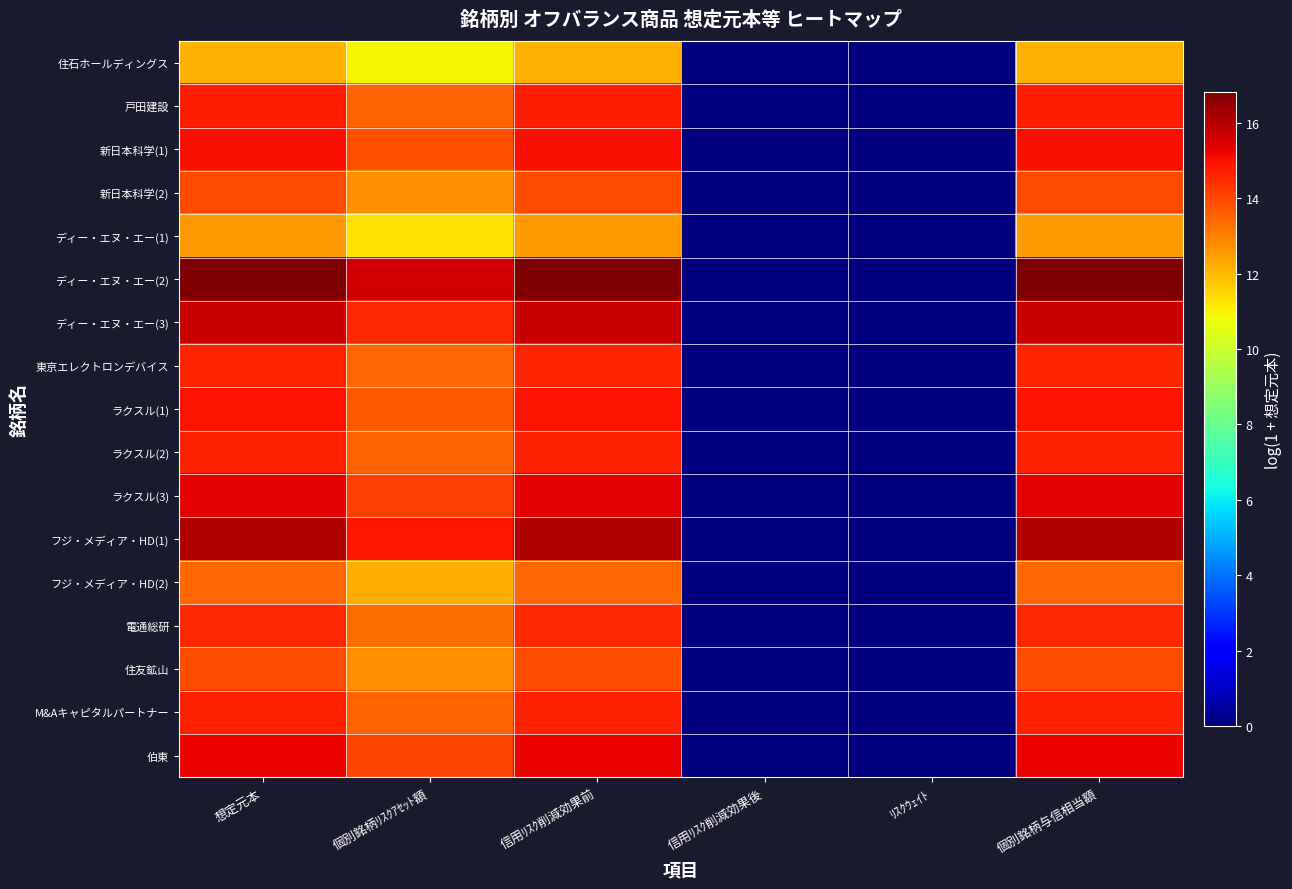

Reading left to right, what are all the values shown in this chart?

住石ホールディングス: 想定元本=12.1	個別銘柄ﾘｽｸｱｾｯﾄ額=10.9	信用ﾘｽｸ削減効果前=12.1	信用ﾘｽｸ削減効果後=0.0	ﾘｽｸｳｪｲﾄ=0.0	個別銘柄与信相当額=12.1
戸田建設: 想定元本=14.7	個別銘柄ﾘｽｸｱｾｯﾄ額=13.5	信用ﾘｽｸ削減効果前=14.7	信用ﾘｽｸ削減効果後=0.0	ﾘｽｸｳｪｲﾄ=0.0	個別銘柄与信相当額=14.7
新日本科学(1): 想定元本=15.0	個別銘柄ﾘｽｸｱｾｯﾄ額=13.8	信用ﾘｽｸ削減効果前=15.0	信用ﾘｽｸ削減効果後=0.0	ﾘｽｸｳｪｲﾄ=0.0	個別銘柄与信相当額=15.0
新日本科学(2): 想定元本=13.9	個別銘柄ﾘｽｸｱｾｯﾄ額=12.7	信用ﾘｽｸ削減効果前=13.9	信用ﾘｽｸ削減効果後=0.0	ﾘｽｸｳｪｲﾄ=0.0	個別銘柄与信相当額=13.9
ディー・エヌ・エー(1): 想定元本=12.5	個別銘柄ﾘｽｸｱｾｯﾄ額=11.3	信用ﾘｽｸ削減効果前=12.5	信用ﾘｽｸ削減効果後=0.0	ﾘｽｸｳｪｲﾄ=0.0	個別銘柄与信相当額=12.5
ディー・エヌ・エー(2): 想定元本=16.8	個別銘柄ﾘｽｸｱｾｯﾄ額=15.6	信用ﾘｽｸ削減効果前=16.8	信用ﾘｽｸ削減効果後=0.0	ﾘｽｸｳｪｲﾄ=0.0	個別銘柄与信相当額=16.8
ディー・エヌ・エー(3): 想定元本=15.8	個別銘柄ﾘｽｸｱｾｯﾄ額=14.5	信用ﾘｽｸ削減効果前=15.8	信用ﾘｽｸ削減効果後=0.0	ﾘｽｸｳｪｲﾄ=0.0	個別銘柄与信相当額=15.8
東京エレクトロンデバイス: 想定元本=14.6	個別銘柄ﾘｽｸｱｾｯﾄ額=13.4	信用ﾘｽｸ削減効果前=14.6	信用ﾘｽｸ削減効果後=0.0	ﾘｽｸｳｪｲﾄ=0.0	個別銘柄与信相当額=14.6
ラクスル(1): 想定元本=14.9	個別銘柄ﾘｽｸｱｾｯﾄ額=13.7	信用ﾘｽｸ削減効果前=14.9	信用ﾘｽｸ削減効果後=0.0	ﾘｽｸｳｪｲﾄ=0.0	個別銘柄与信相当額=14.9
ラクスル(2): 想定元本=14.7	個別銘柄ﾘｽｸｱｾｯﾄ額=13.5	信用ﾘｽｸ削減効果前=14.7	信用ﾘｽｸ削減効果後=0.0	ﾘｽｸｳｪｲﾄ=0.0	個別銘柄与信相当額=14.7
ラクスル(3): 想定元本=15.3	個別銘柄ﾘｽｸｱｾｯﾄ額=14.1	信用ﾘｽｸ削減効果前=15.3	信用ﾘｽｸ削減効果後=0.0	ﾘｽｸｳｪｲﾄ=0.0	個別銘柄与信相当額=15.3
フジ・メディア・HD(1): 想定元本=16.1	個別銘柄ﾘｽｸｱｾｯﾄ額=14.9	信用ﾘｽｸ削減効果前=16.1	信用ﾘｽｸ削減効果後=0.0	ﾘｽｸｳｪｲﾄ=0.0	個別銘柄与信相当額=16.1
フジ・メディア・HD(2): 想定元本=13.4	個別銘柄ﾘｽｸｱｾｯﾄ額=12.2	信用ﾘｽｸ削減効果前=13.4	信用ﾘｽｸ削減効果後=0.0	ﾘｽｸｳｪｲﾄ=0.0	個別銘柄与信相当額=13.4
電通総研: 想定元本=14.5	個別銘柄ﾘｽｸｱｾｯﾄ額=13.3	信用ﾘｽｸ削減効果前=14.5	信用ﾘｽｸ削減効果後=0.0	ﾘｽｸｳｪｲﾄ=0.0	個別銘柄与信相当額=14.5
住友鉱山: 想定元本=13.9	個別銘柄ﾘｽｸｱｾｯﾄ額=12.7	信用ﾘｽｸ削減効果前=13.9	信用ﾘｽｸ削減効果後=0.0	ﾘｽｸｳｪｲﾄ=0.0	個別銘柄与信相当額=13.9
M&Aキャピタルパートナー: 想定元本=14.7	個別銘柄ﾘｽｸｱｾｯﾄ額=13.5	信用ﾘｽｸ削減効果前=14.7	信用ﾘｽｸ削減効果後=0.0	ﾘｽｸｳｪｲﾄ=0.0	個別銘柄与信相当額=14.7
伯東: 想定元本=15.2	個別銘柄ﾘｽｸｱｾｯﾄ額=14.0	信用ﾘｽｸ削減効果前=15.2	信用ﾘｽｸ削減効果後=0.0	ﾘｽｸｳｪｲﾄ=0.0	個別銘柄与信相当額=15.2